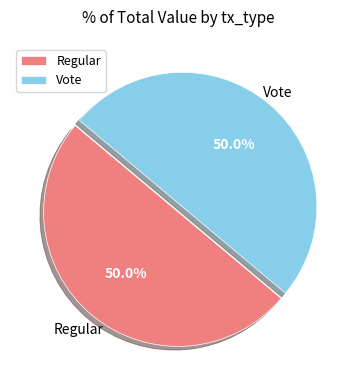

What percentage is NOT represented by Vote?

50.0%